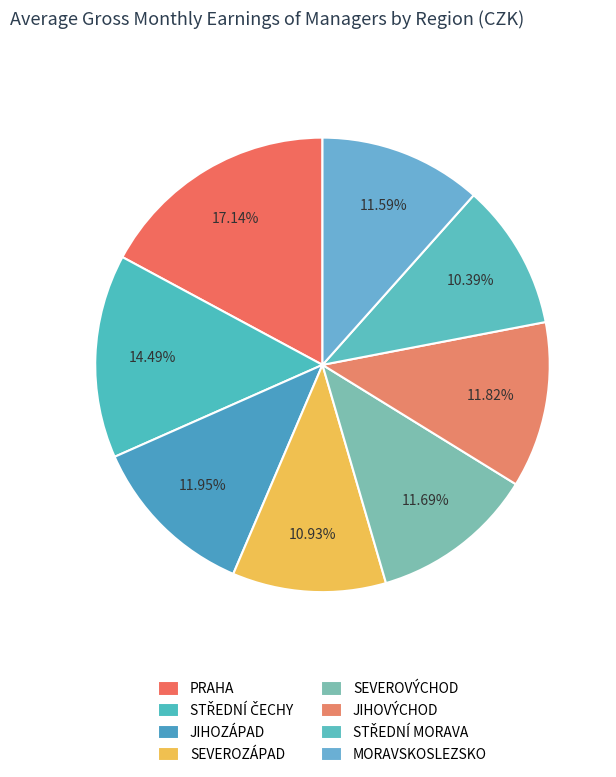

Does any single category account for the majority?

No